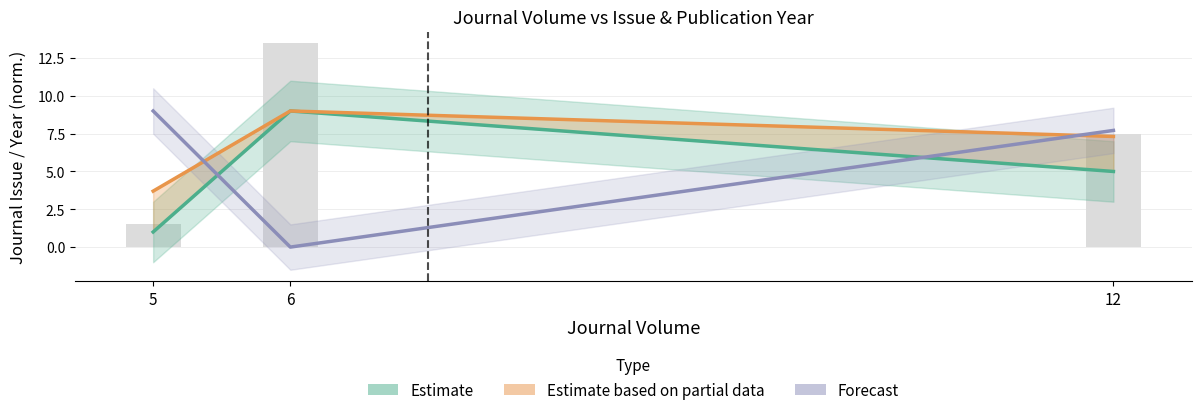

What is the total value across all series at 12?

20.0